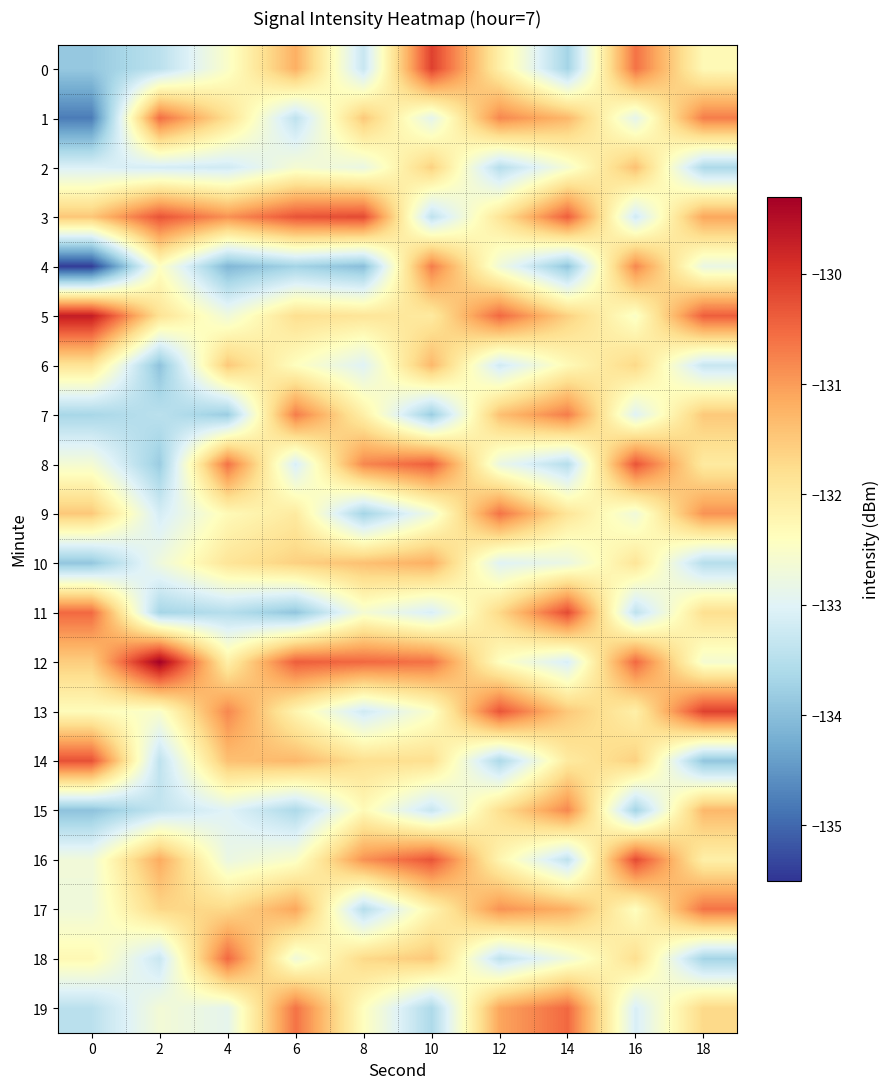

At how many categories does at least one series exceed -134?

10